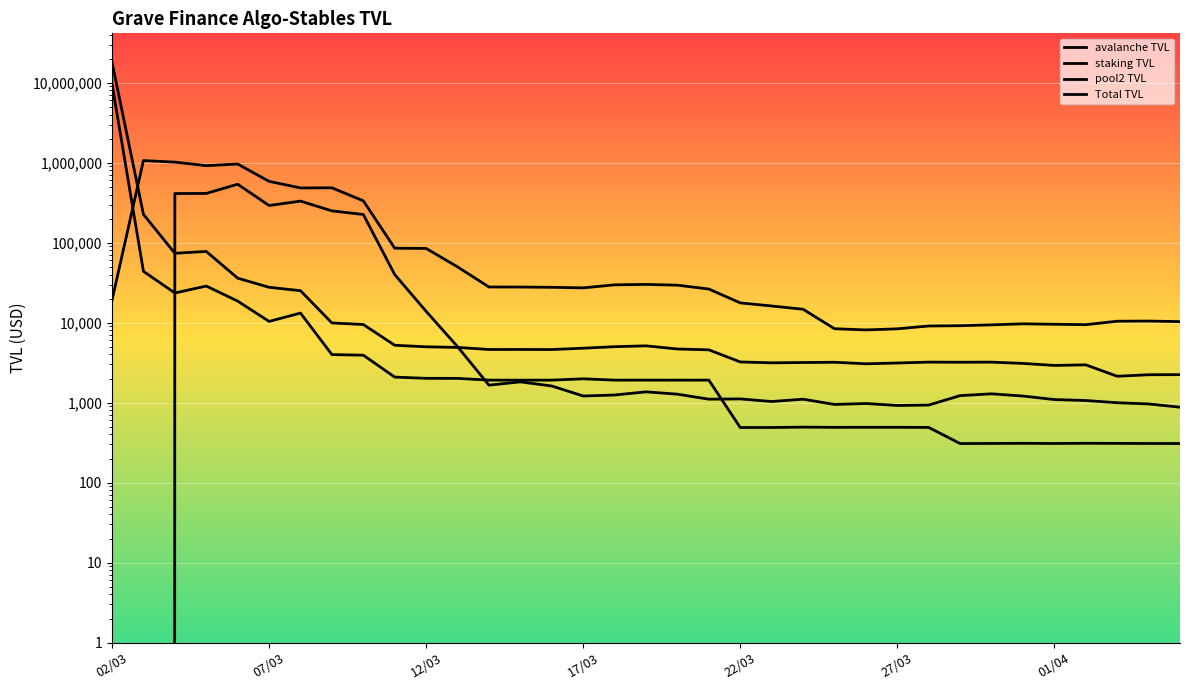

Is the value of pool2 TVL at 7 greater than the value of staking TVL at 17?

Yes